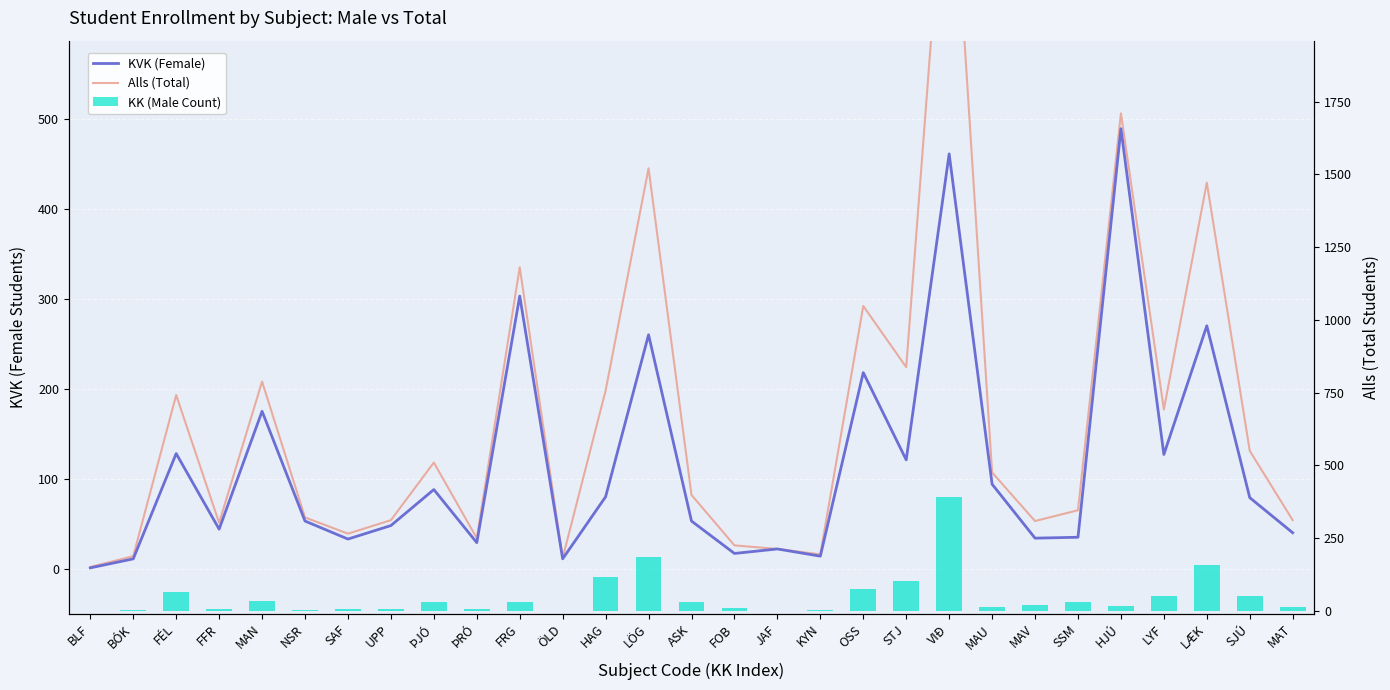

True or false: KVK (Female) has a value of 461 at VIÐ.

True